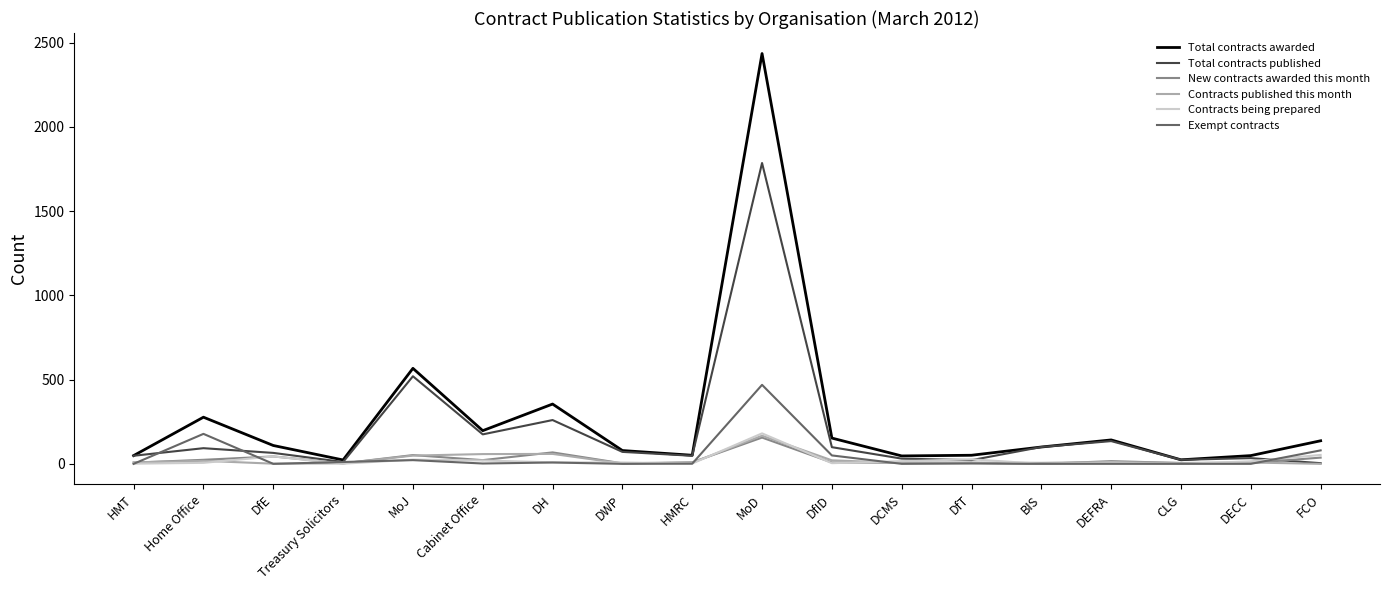

Does the chart display data point markers on the line(s)?

No